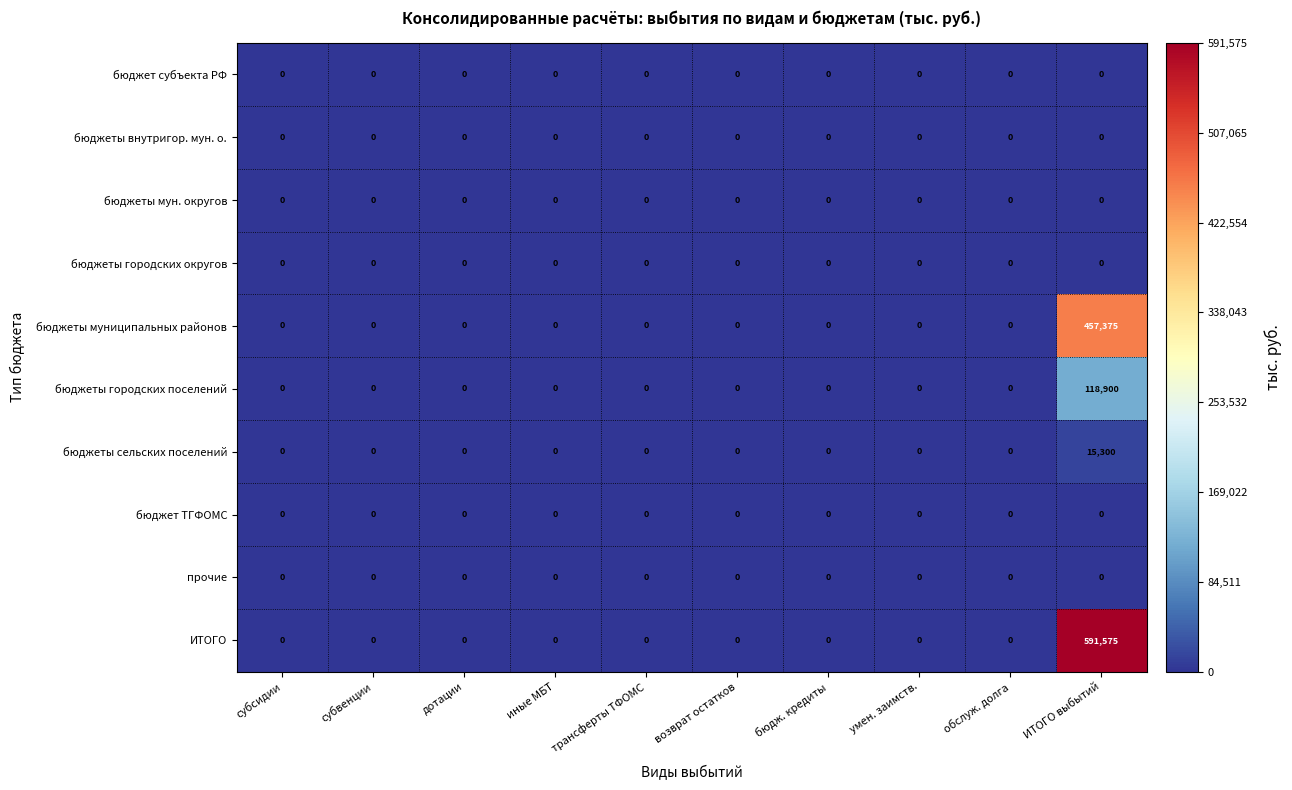

Which series has the widest spread of values?

ИТОГО